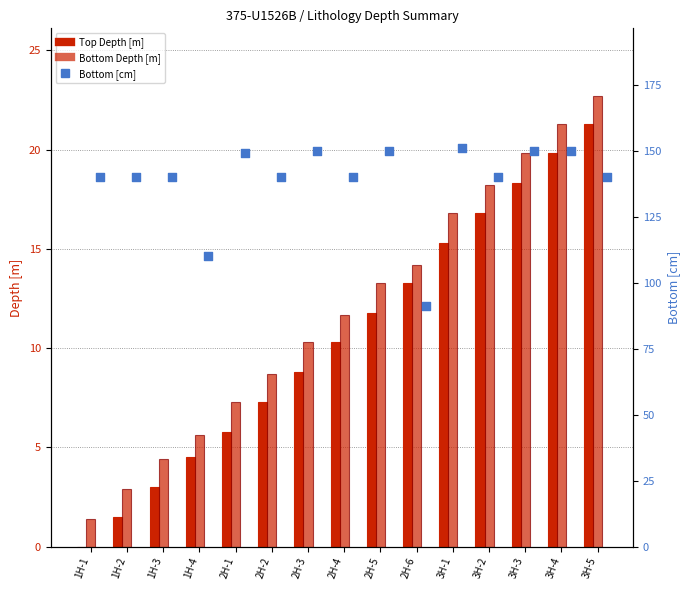

At which category is the sum across all series the highest?

3H-4